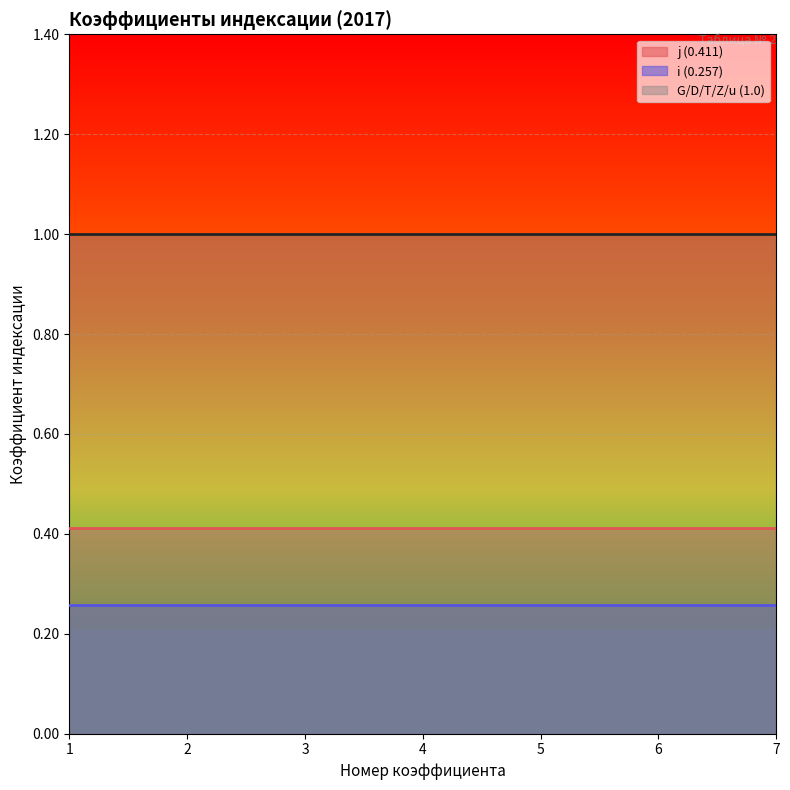

True or false: G/D/T/Z/u (1.0) and i (0.257) intersect in this chart.

False